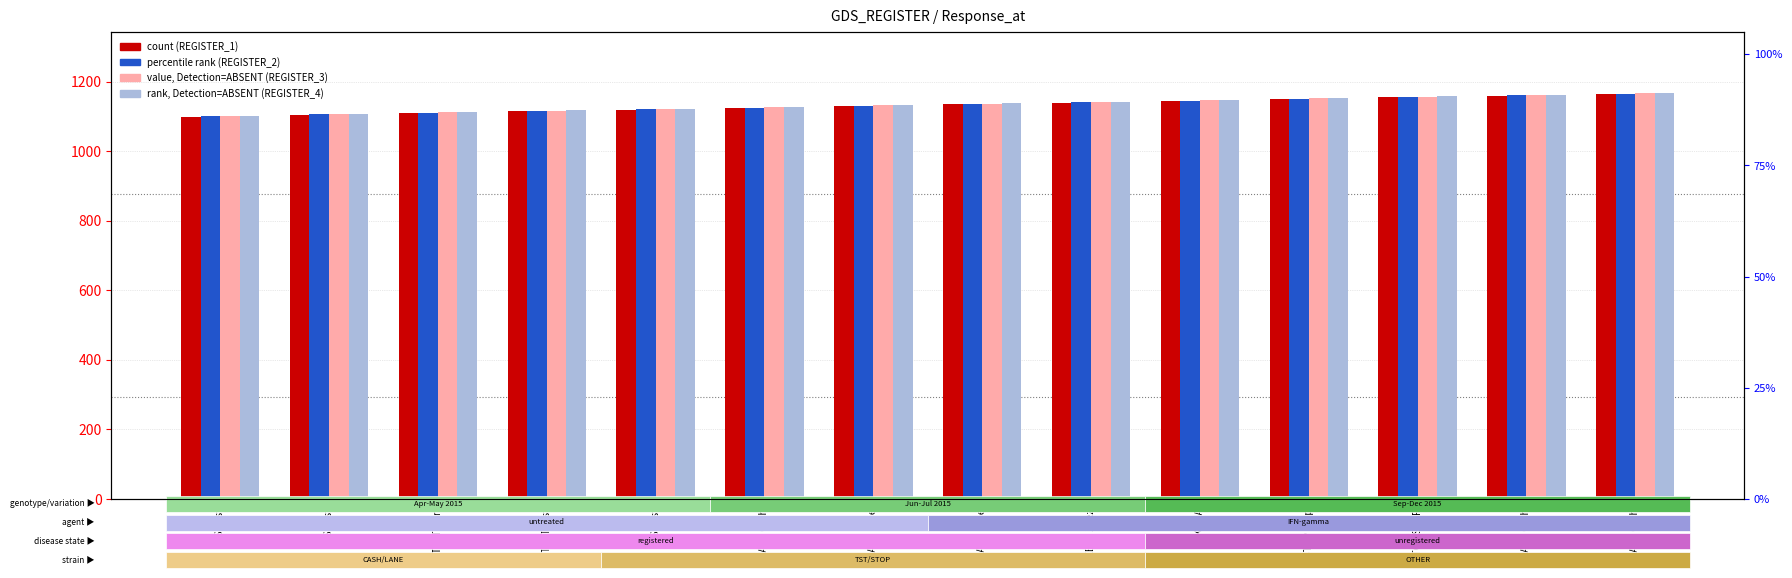

What is the value of the REGISTER_2 bar at the 8th from the left?

1131